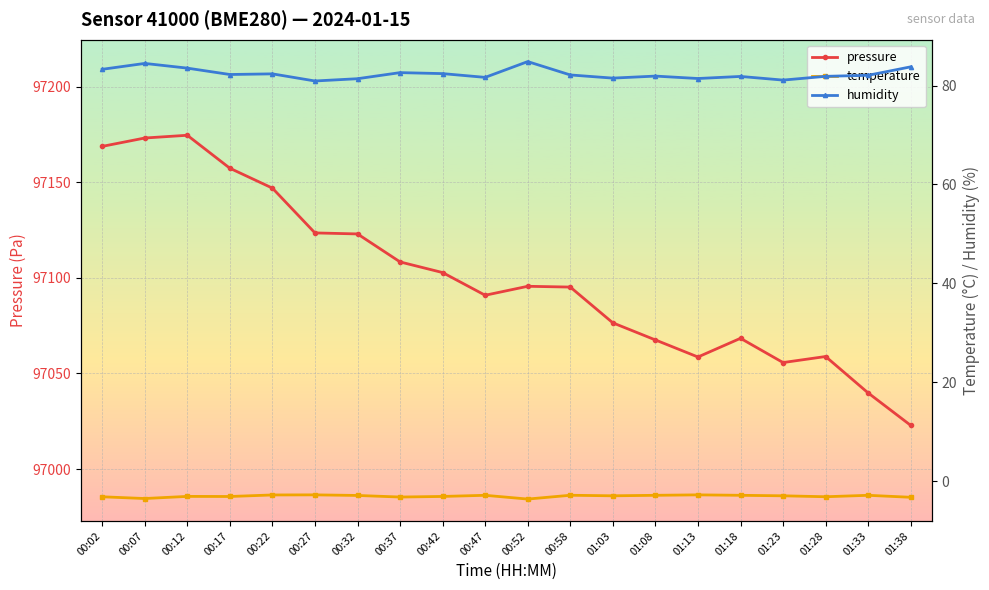

True or false: temperature has a value of -3.9 at 00:58.

False